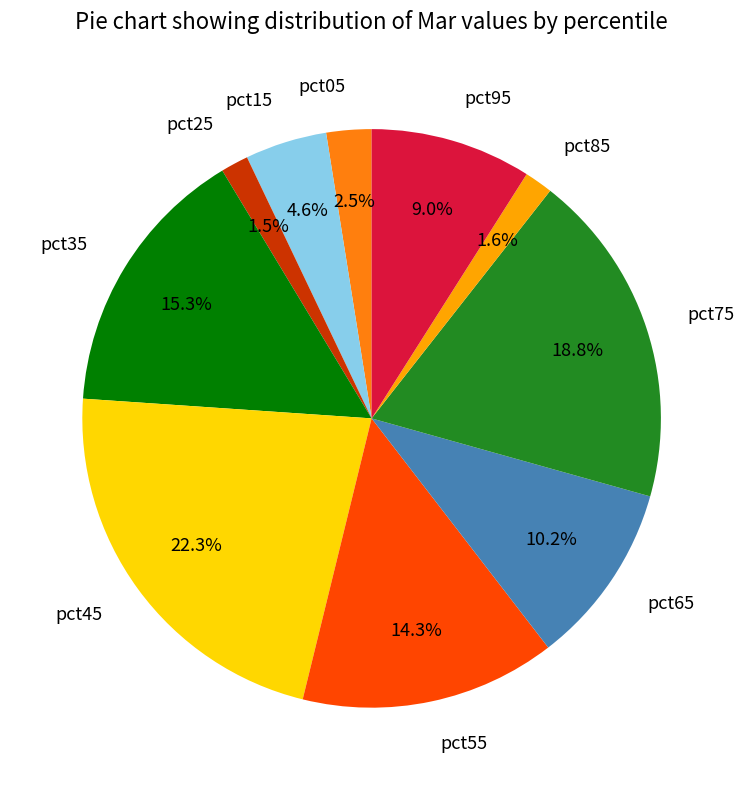

Do pct35 and pct55 together represent more than half of the pie?

No